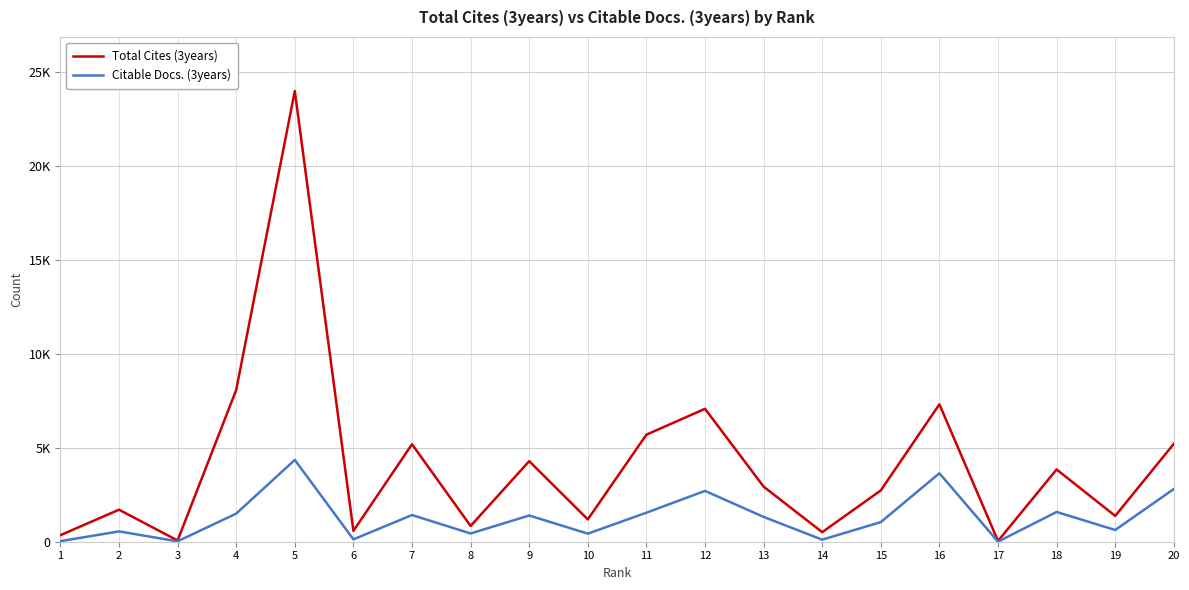

What are all the series names shown in the legend?

Total Cites (3years), Citable Docs. (3years)